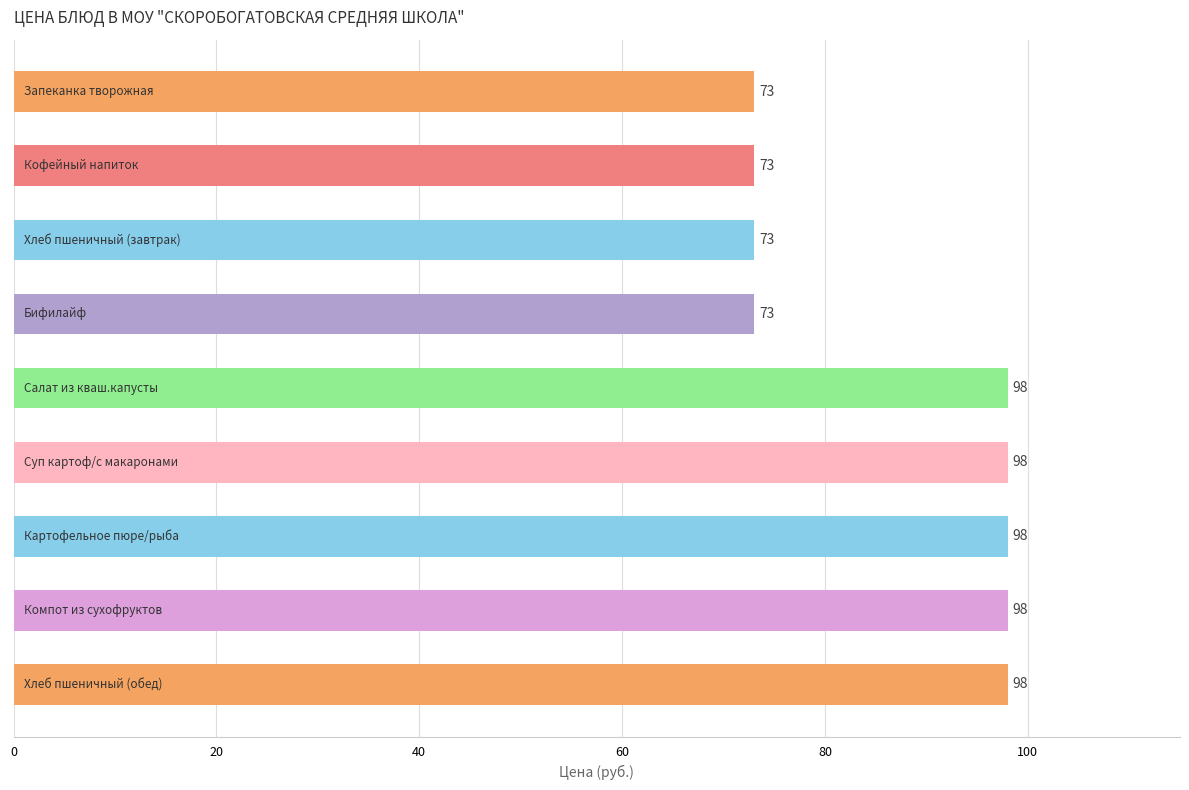

What is the smallest value displayed?

73